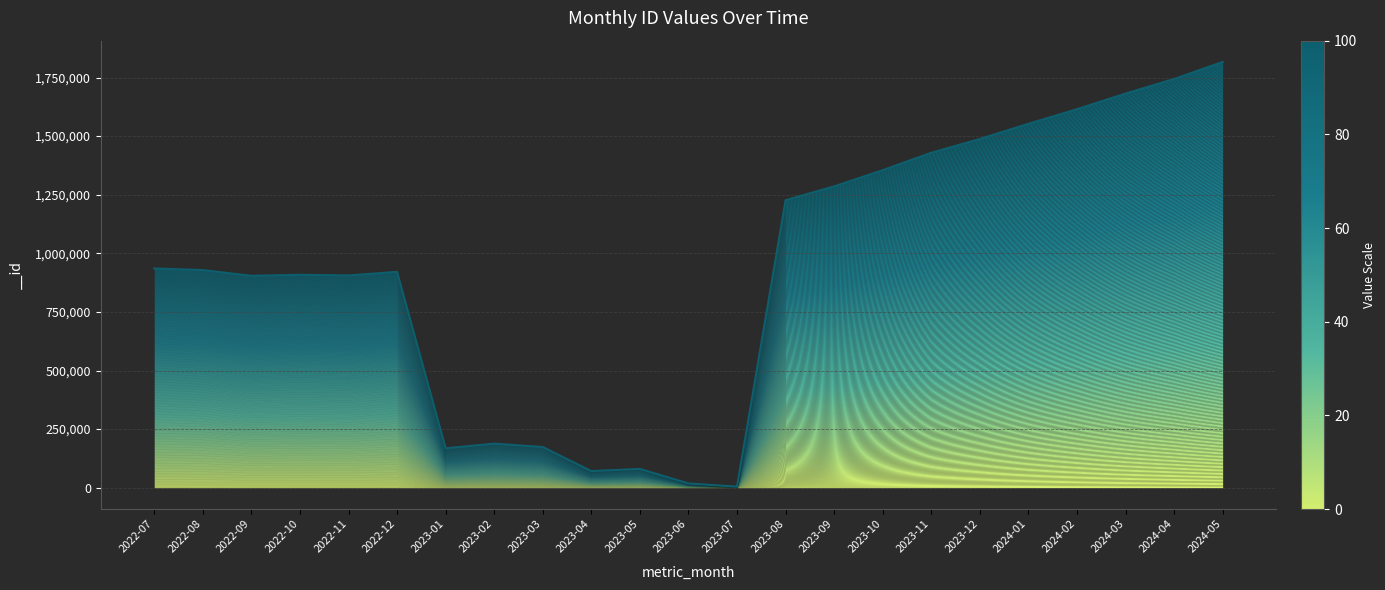

What is the label of the 8th point from the right?

2023-10